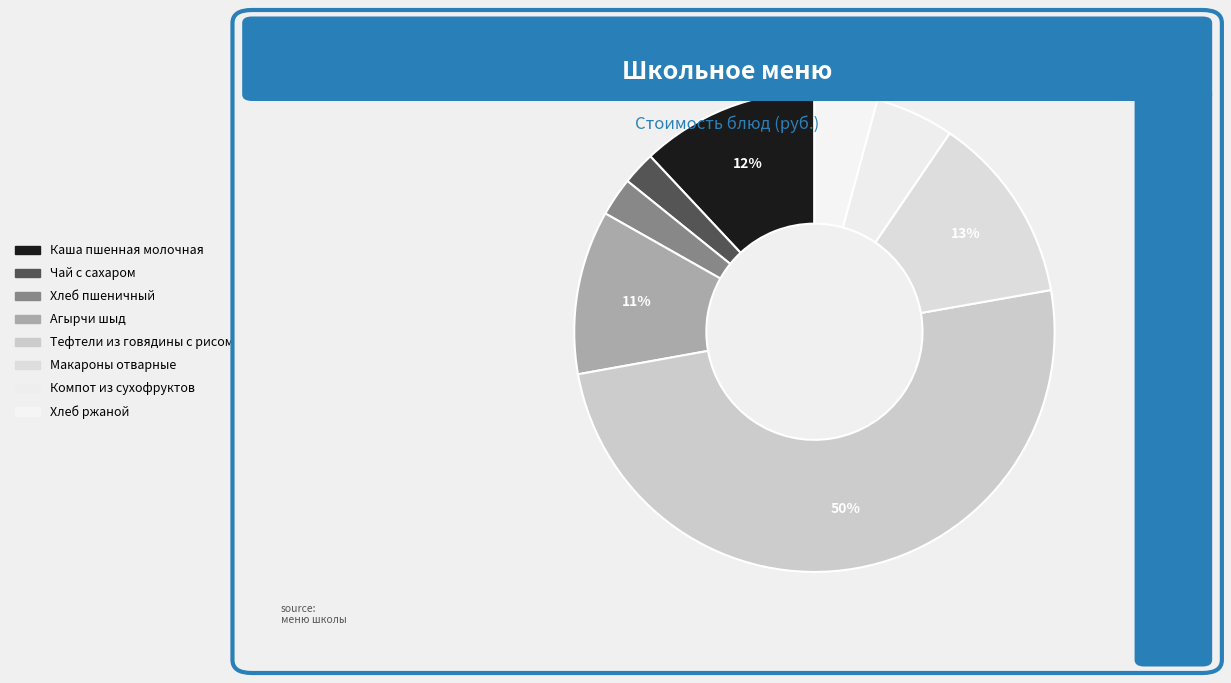

Is it true that Компот из сухофруктов is 5% of the pie?

True